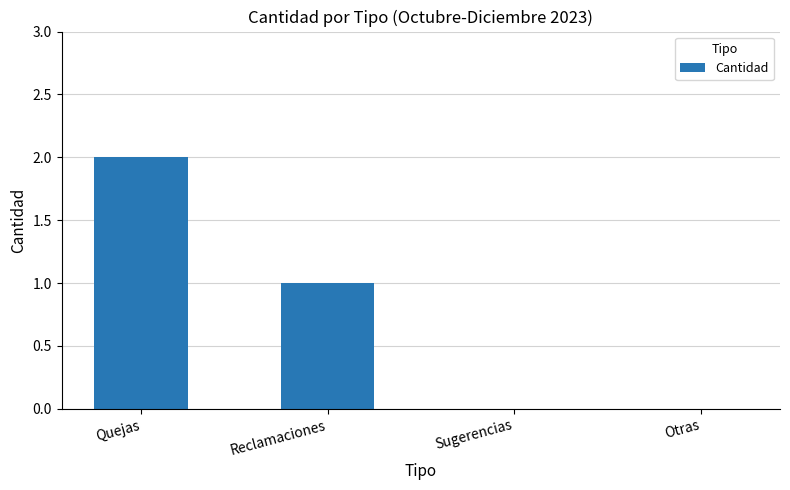

At which label does the data first exceed 1?

Quejas